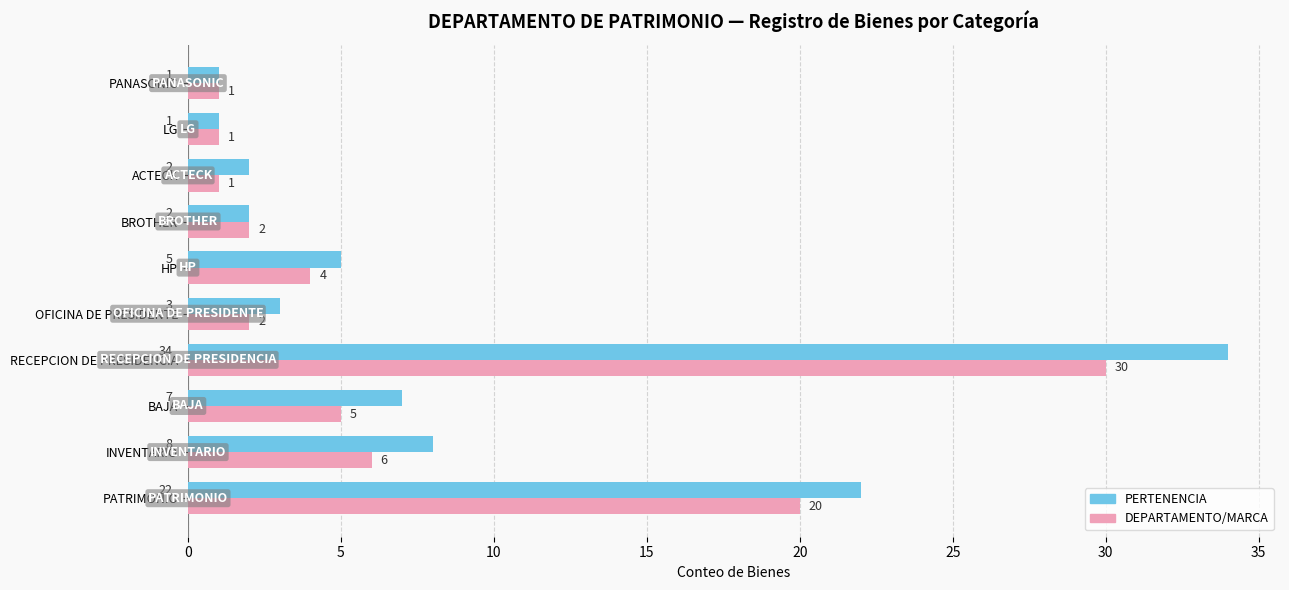

What is the greatest value displayed?

34